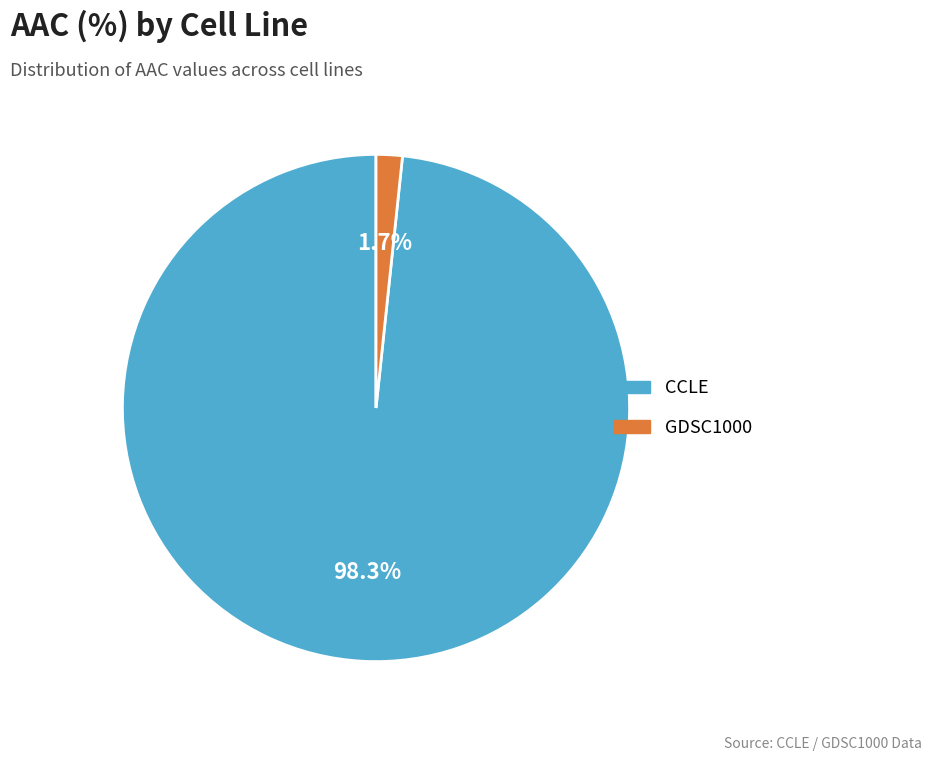

Which category has the biggest portion of the pie?

CCLE